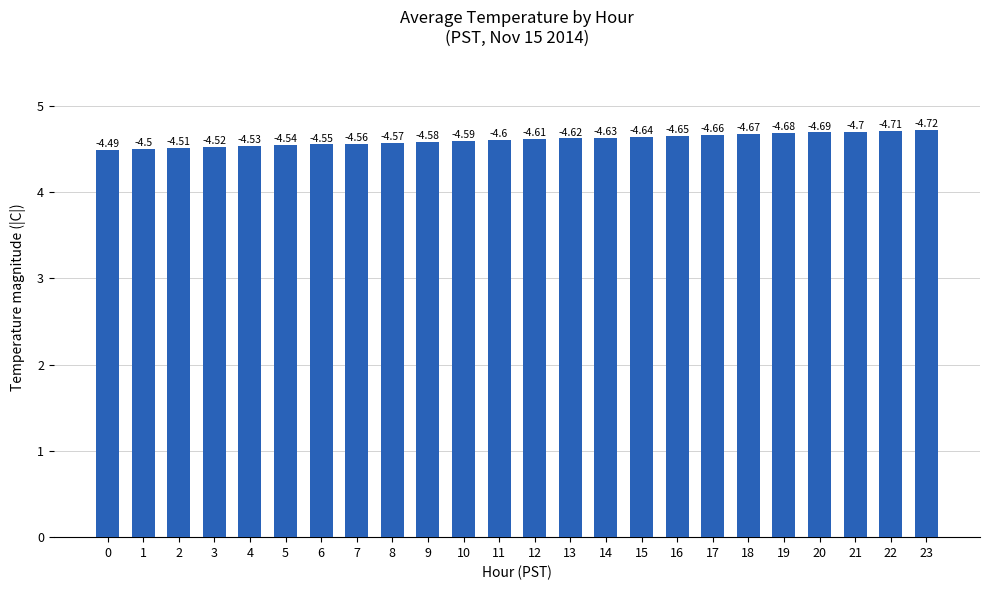

Count the values in the range 4 to 5.

24